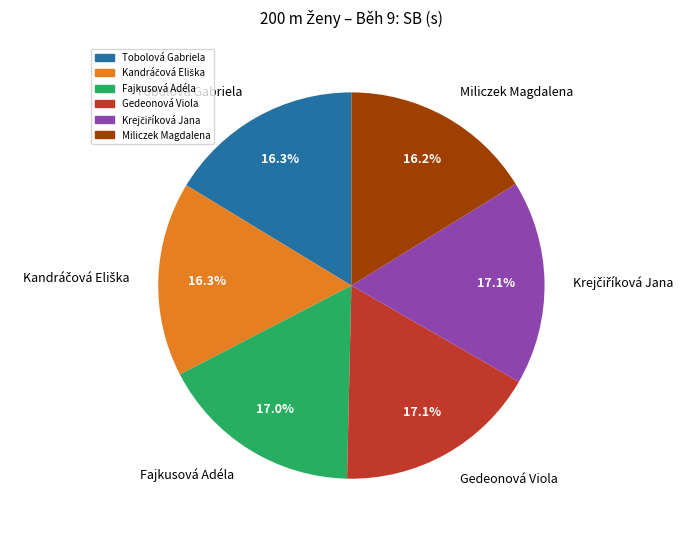

To the nearest percent, what portion does Gedeonová Viola represent?

17%